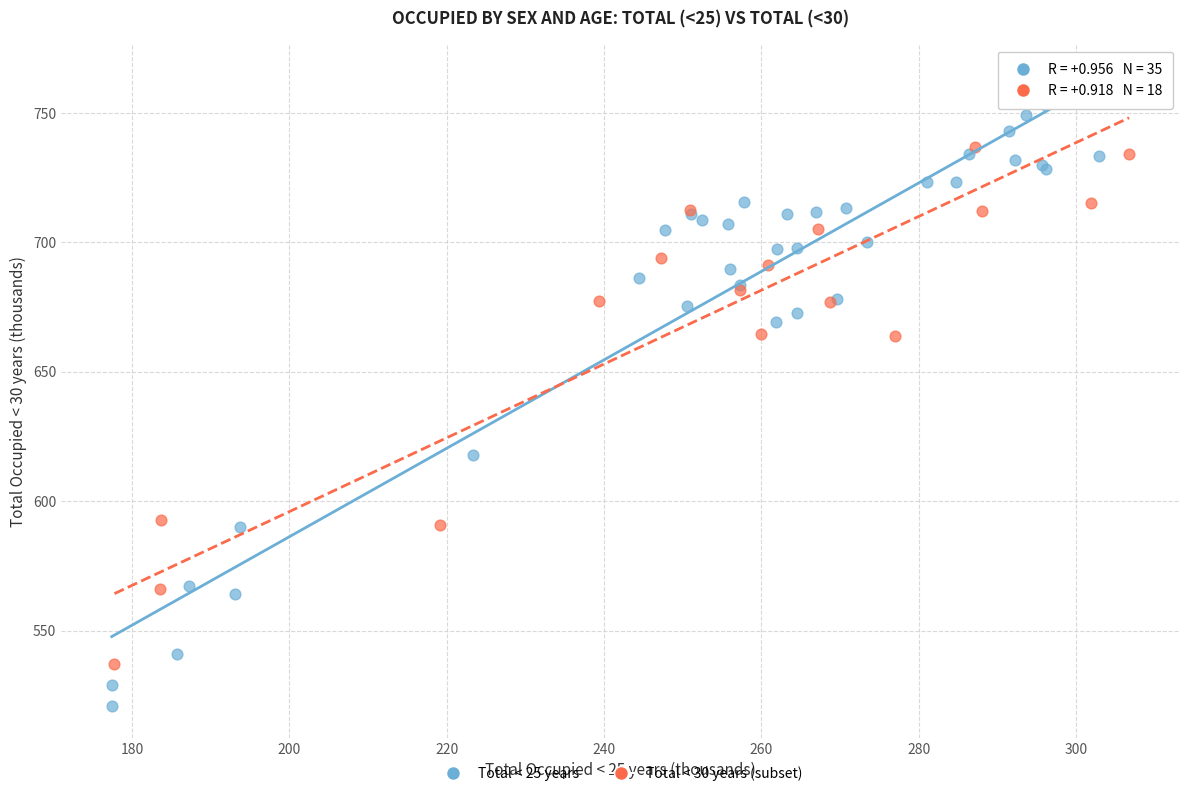

Which series reaches the maximum Y coordinate?

Total < 30 years (subset)